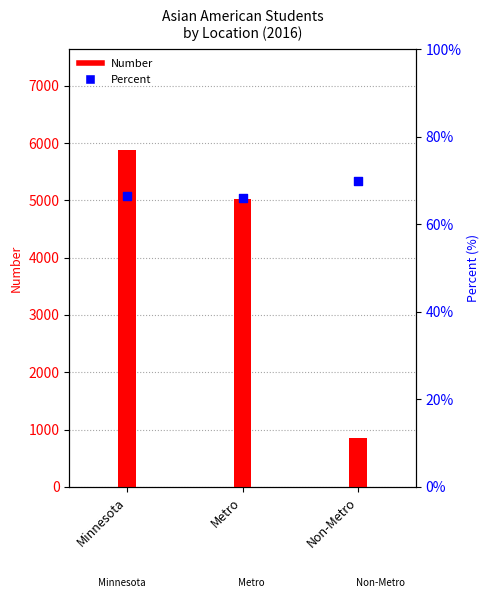

Which series has the largest Y range (max minus min)?

Number